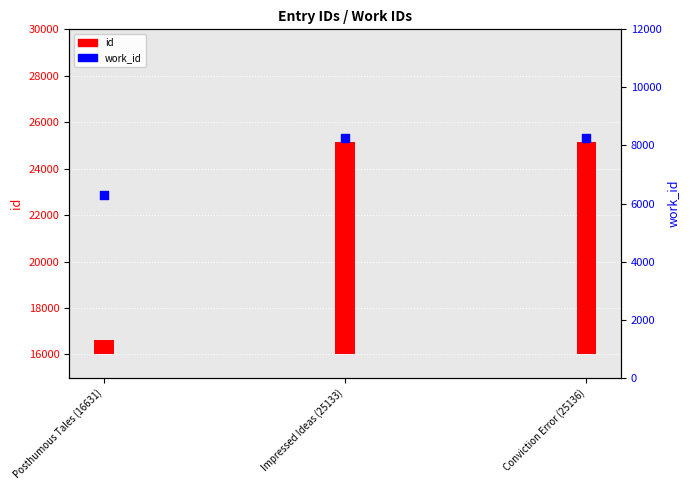

What is the ratio of the value at Conviction Error (25136) to the value at Impressed Ideas (25133)?

1.0